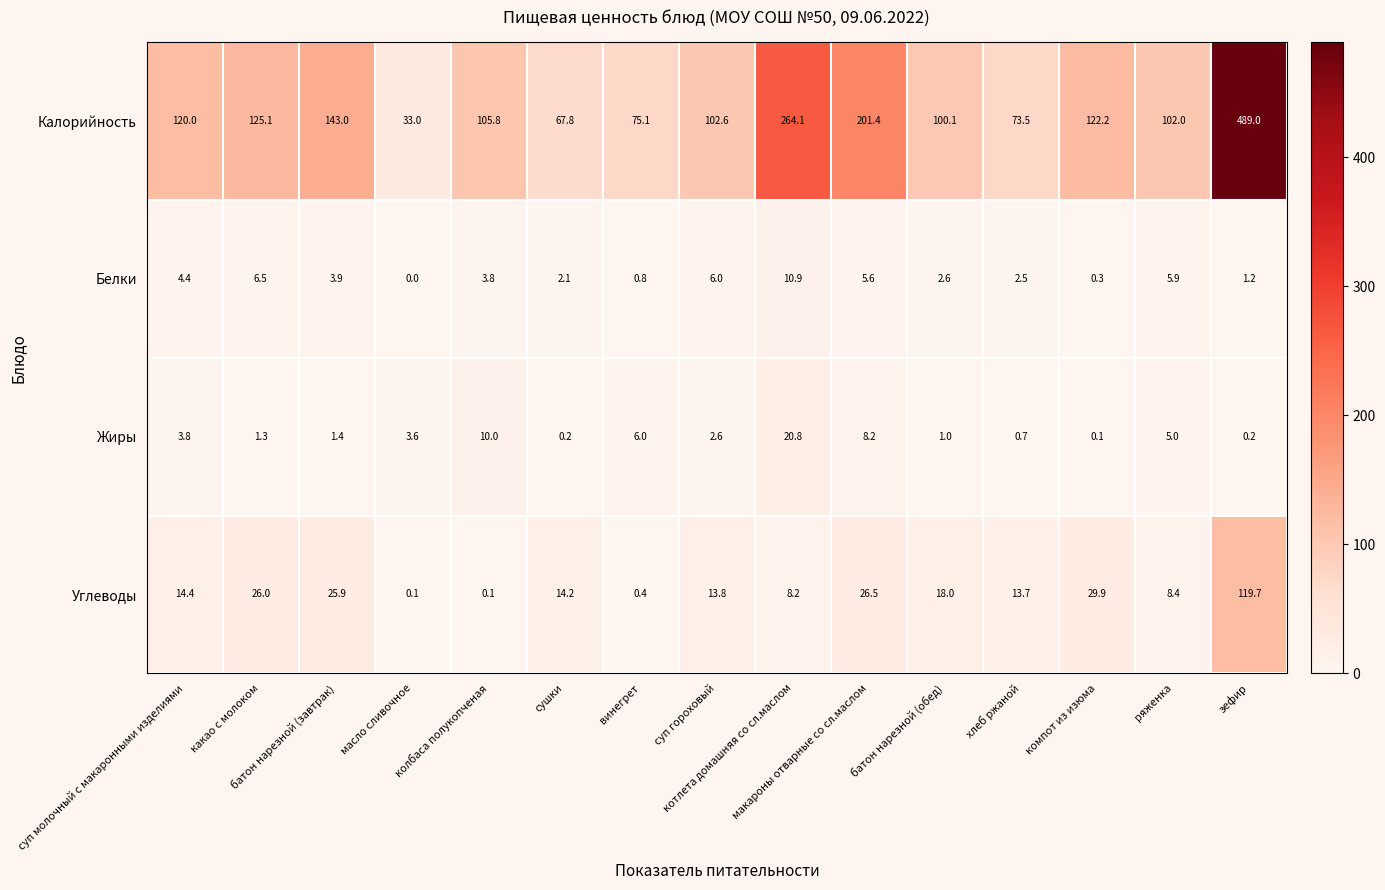

Which series has the largest total across all categories?

Калорийность